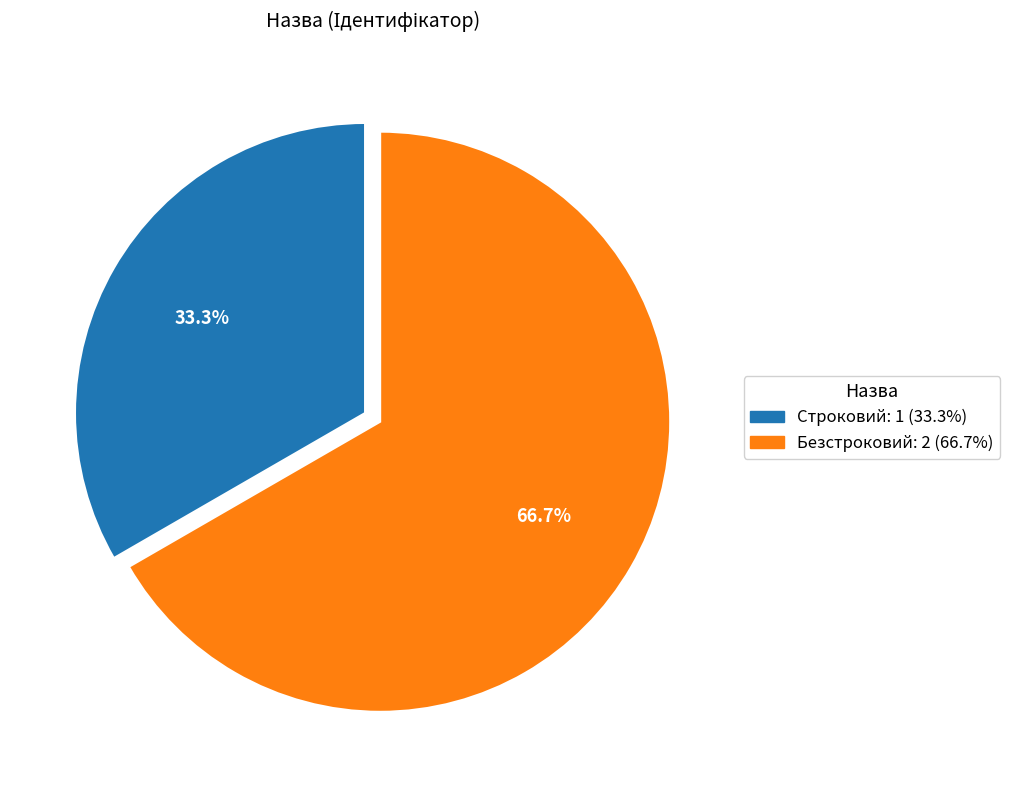

What percentage is the Строковий slice, to the nearest percent?

33%